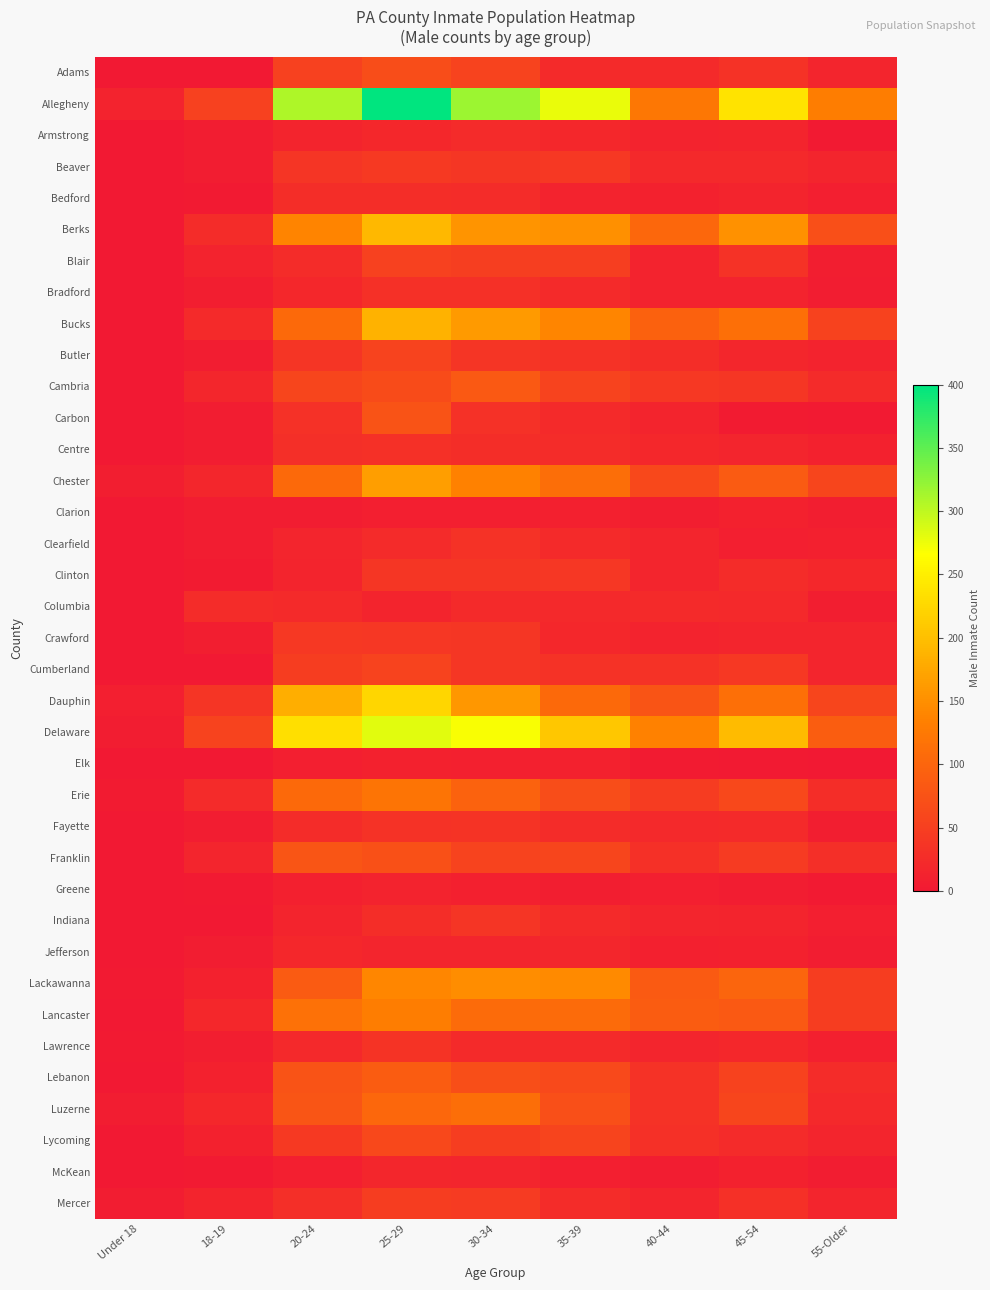

At which category is the sum across all series the highest?

25-29